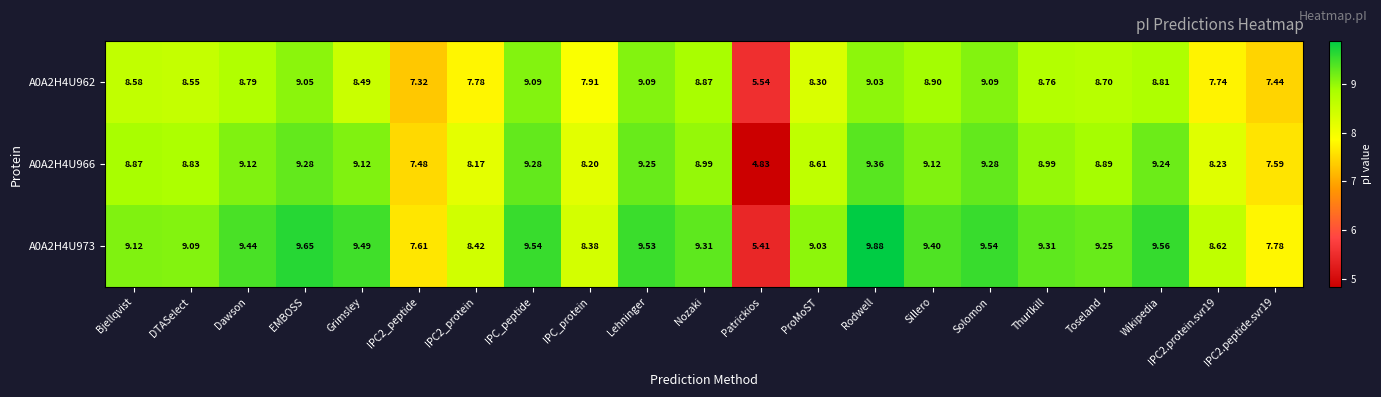

At which label does A0A2H4U966 reach its minimum?

Patrickios